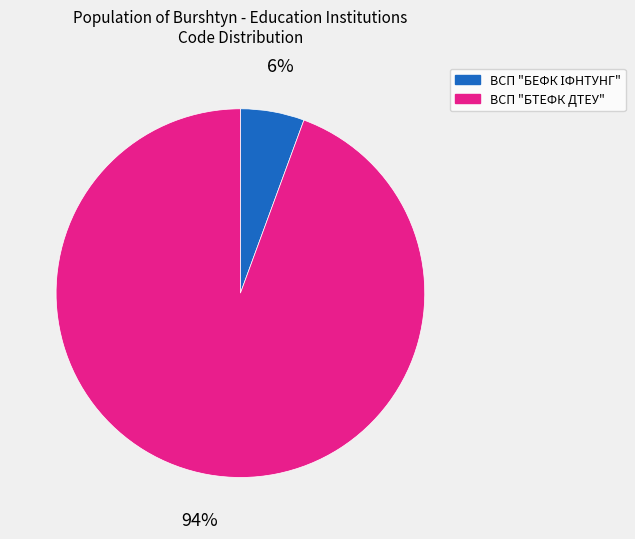

True or false: ВСП "БТЕФК ДТЕУ" accounts for 94% of the total.

True